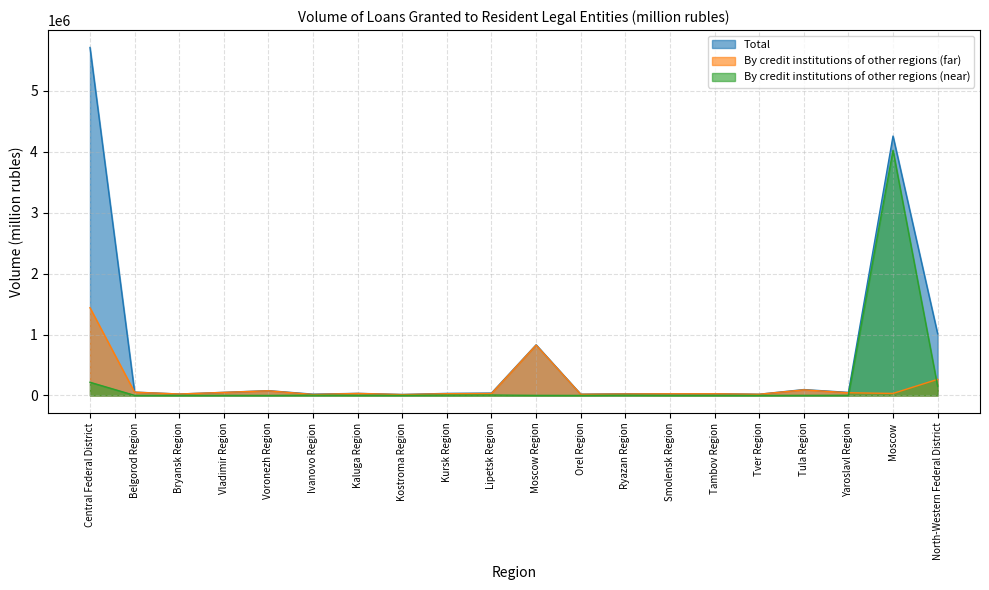

Between Kostroma Region and Kaluga Region, which is larger?

Kaluga Region